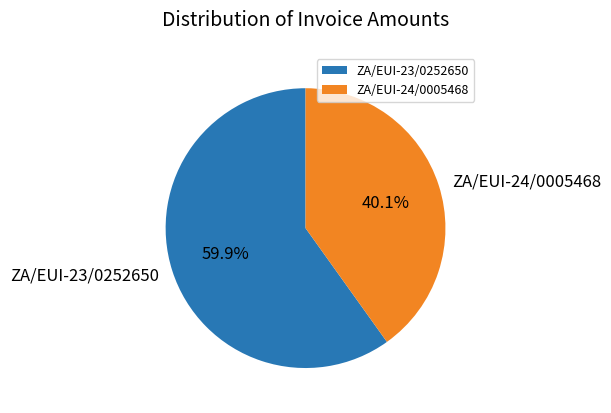

Is ZA/EUI-24/0005468 the majority of the pie?

No